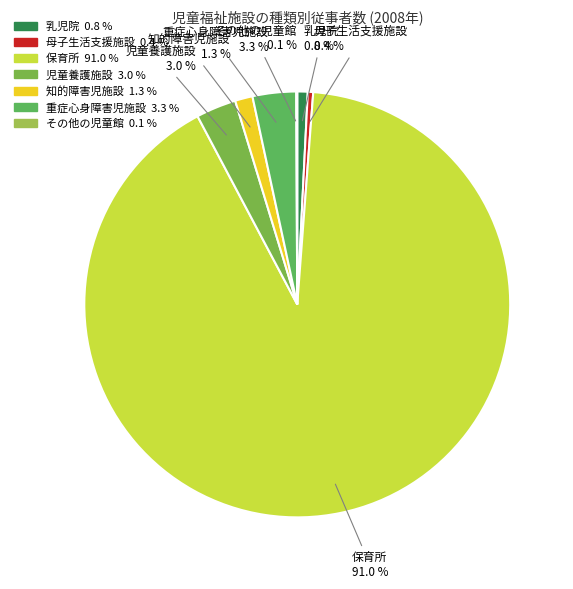

Which category accounts for the majority?

保育所